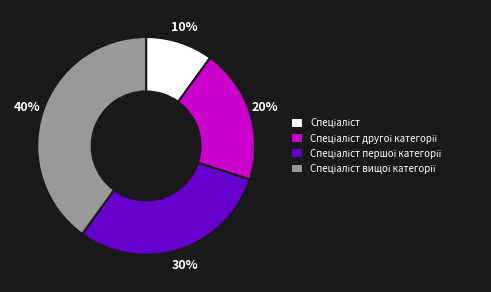

To the nearest percent, what is the difference between the largest and smallest slice percentages?

30%